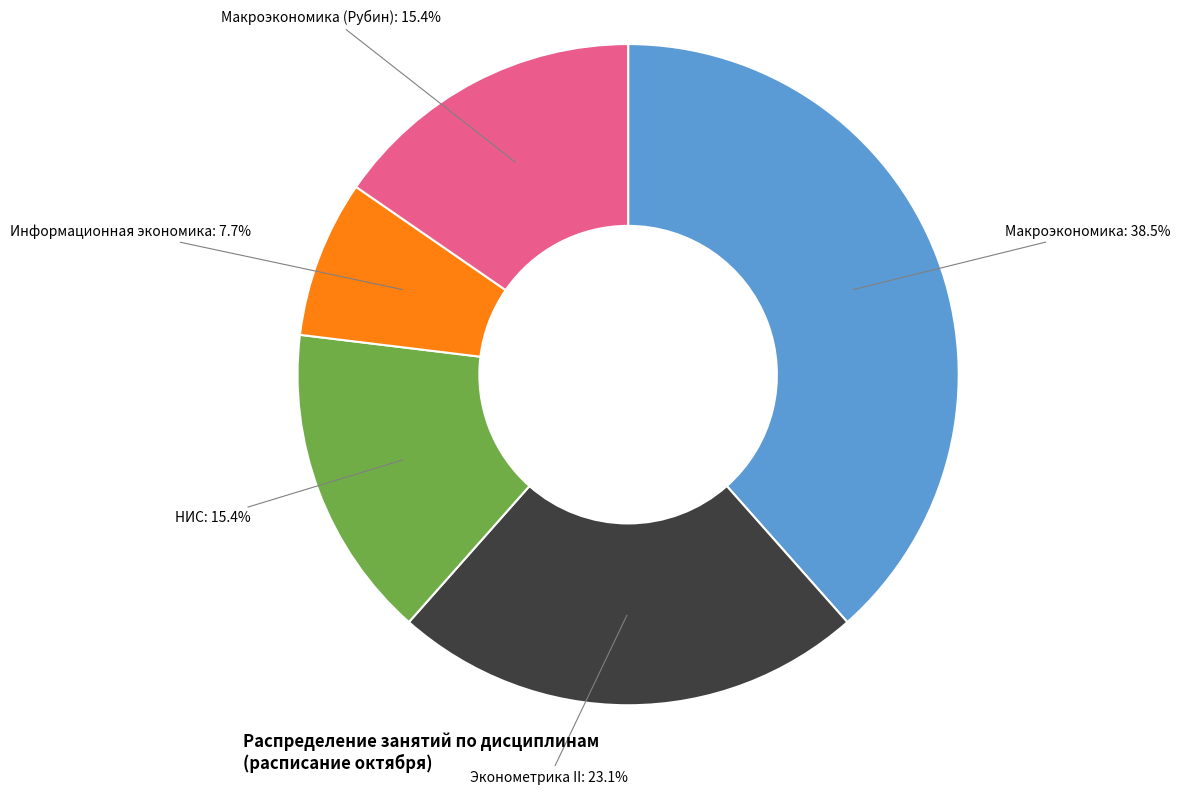

Is there a majority slice in this chart?

No